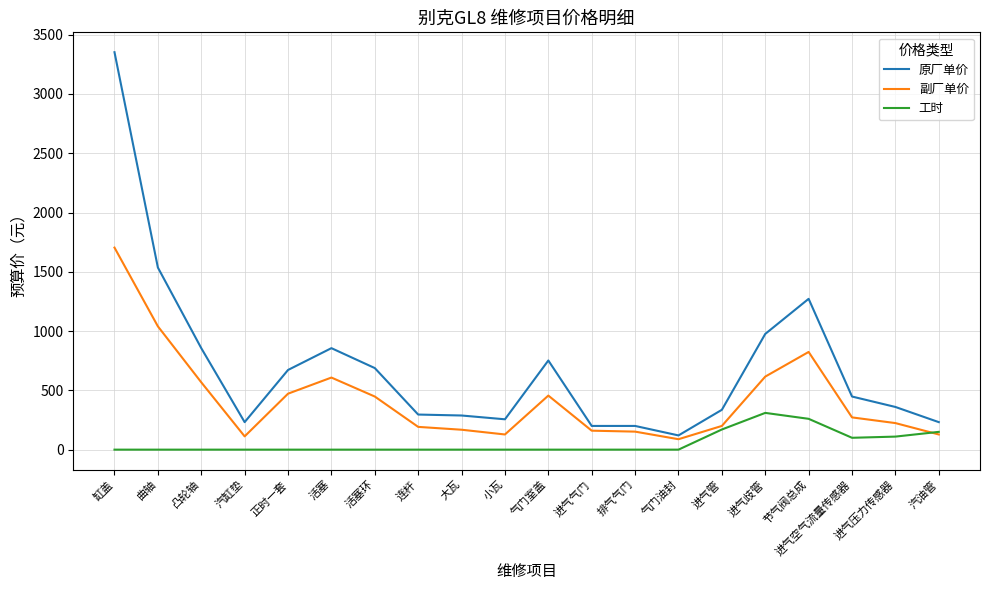

How many lines are shown in the chart?

3